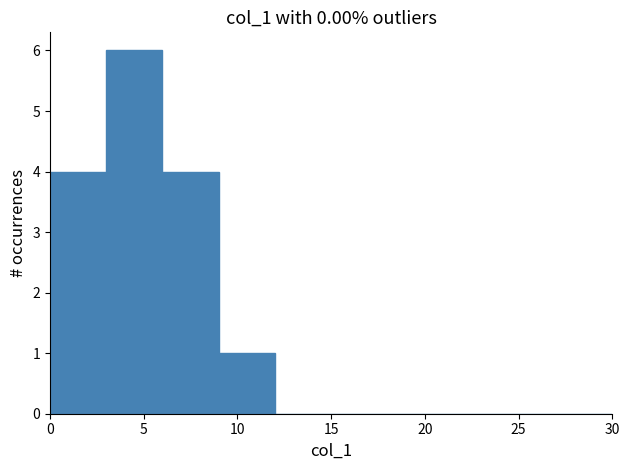

What is the height of the bar covering 3 to 6 on the x-axis? The values are not printed on the chart, so give them approximately, as read against the axis.

6